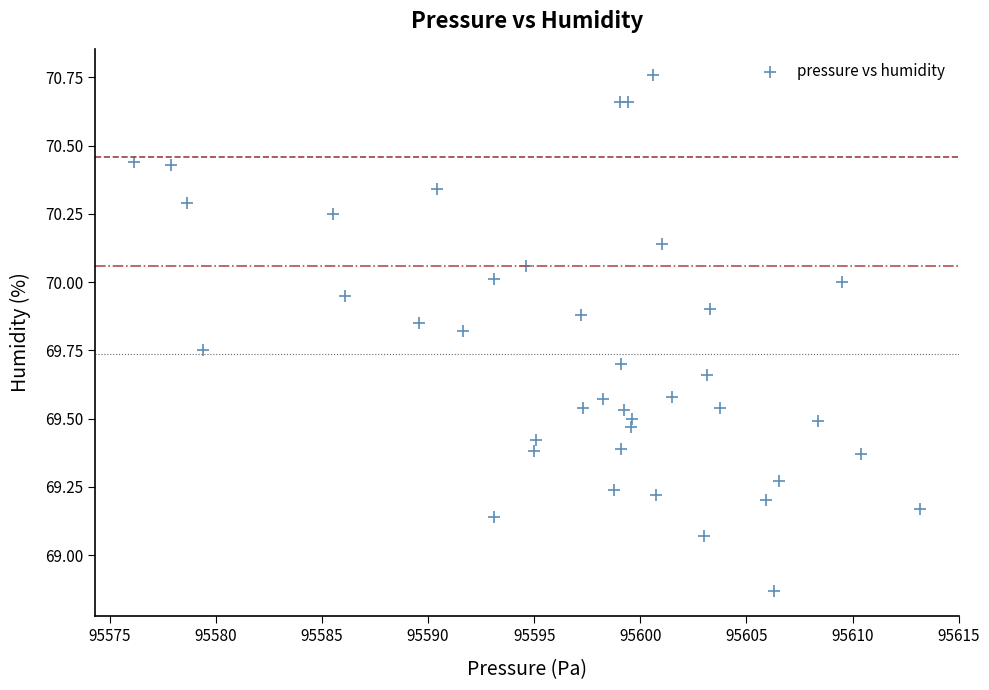

What is the range of X values (max minus min)?

37.0